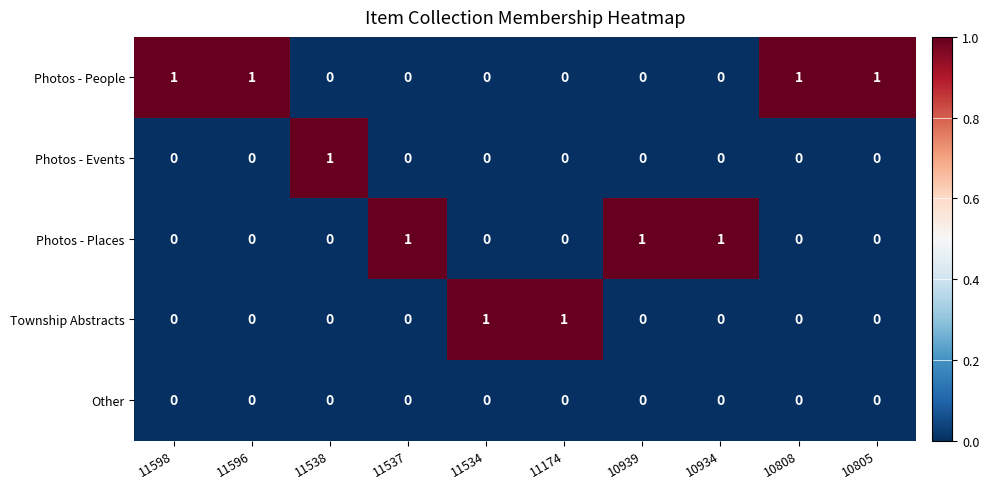

Is it true that Other equals 0 at 10805?

True